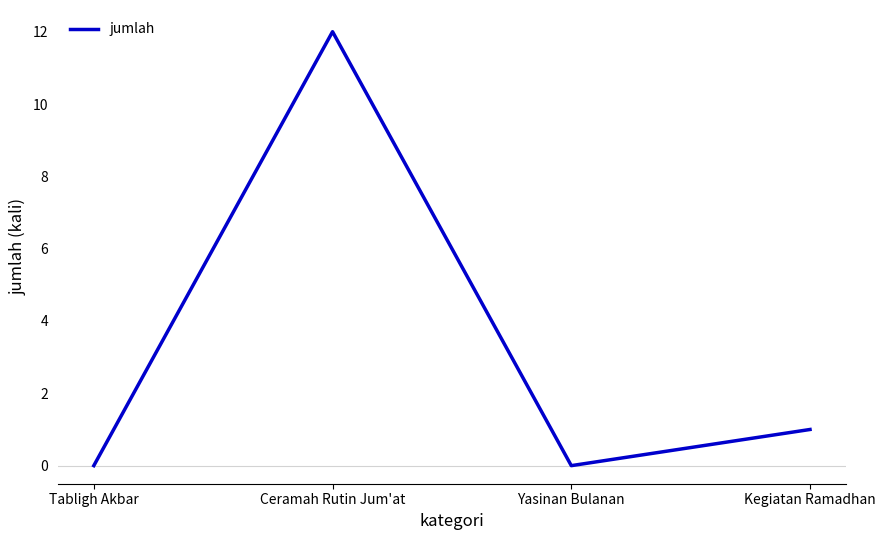

What position from the left is Tabligh Akbar?

1